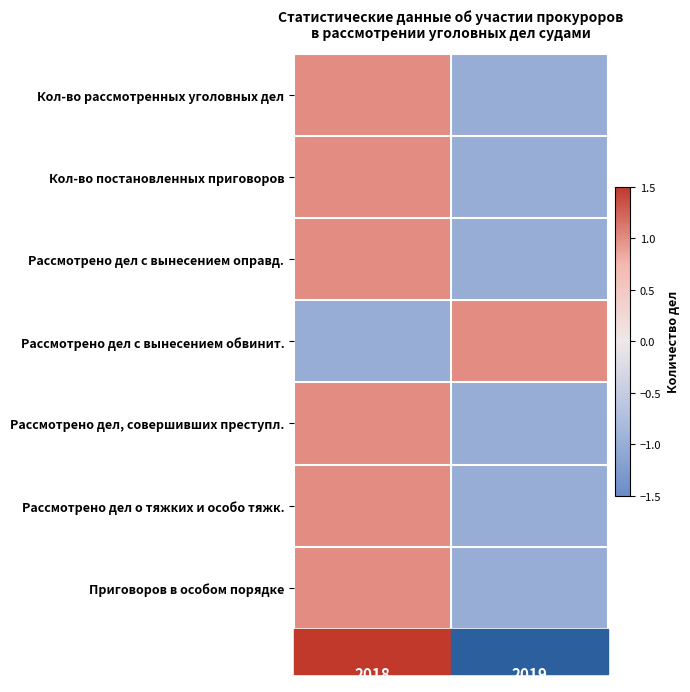

What is the highest value of the Приговоров в особом порядке series?

1